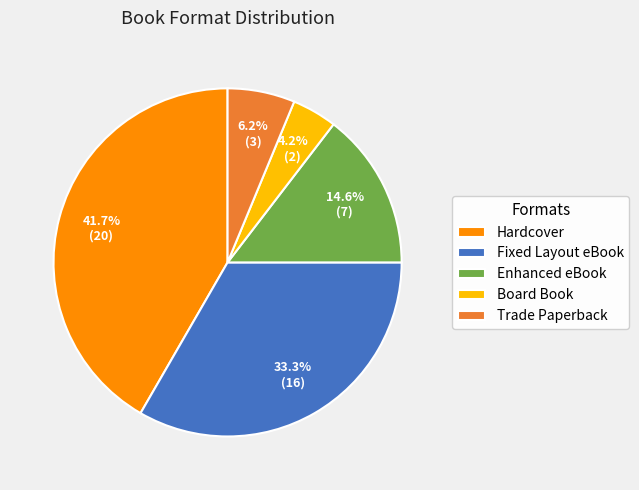

To the nearest percent, what percentage of the pie is Fixed Layout eBook?

33%